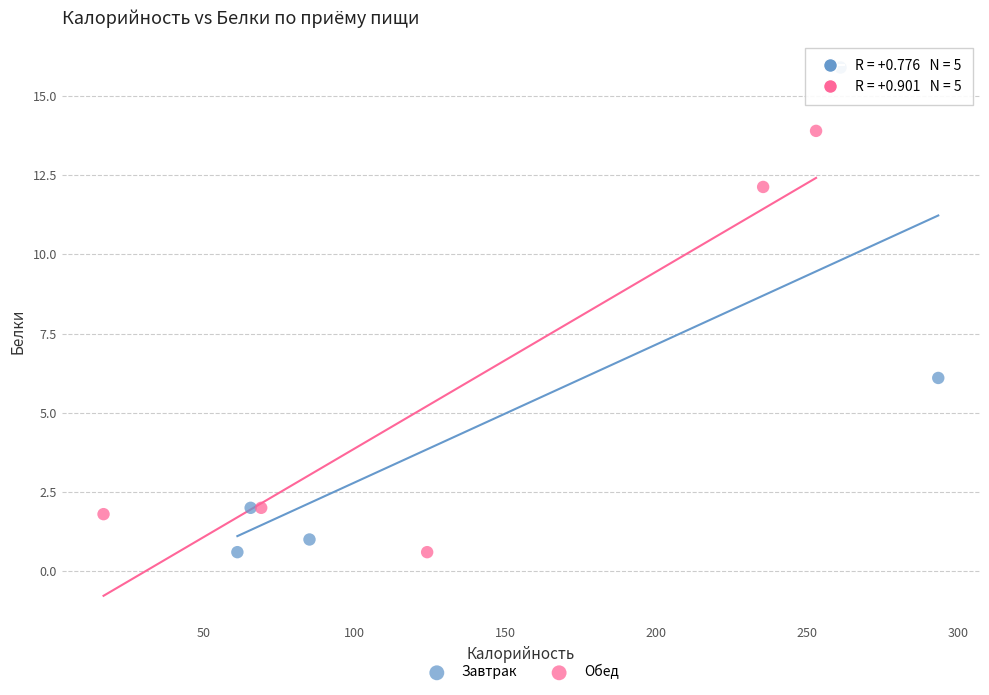

Which series has the widest spread of Y values?

Завтрак